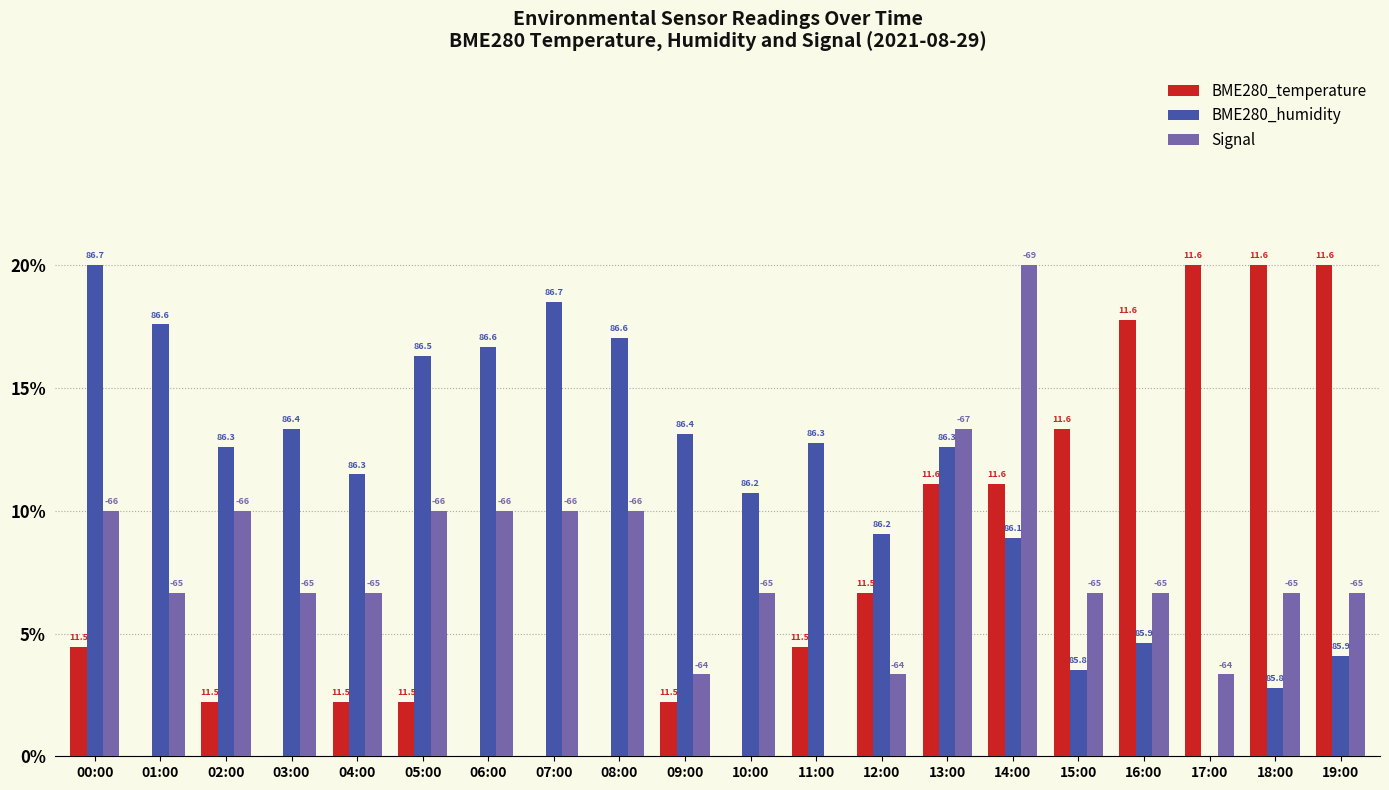

Rank the series at 02:00 from lowest to highest value.

BME280_temperature, Signal, BME280_humidity